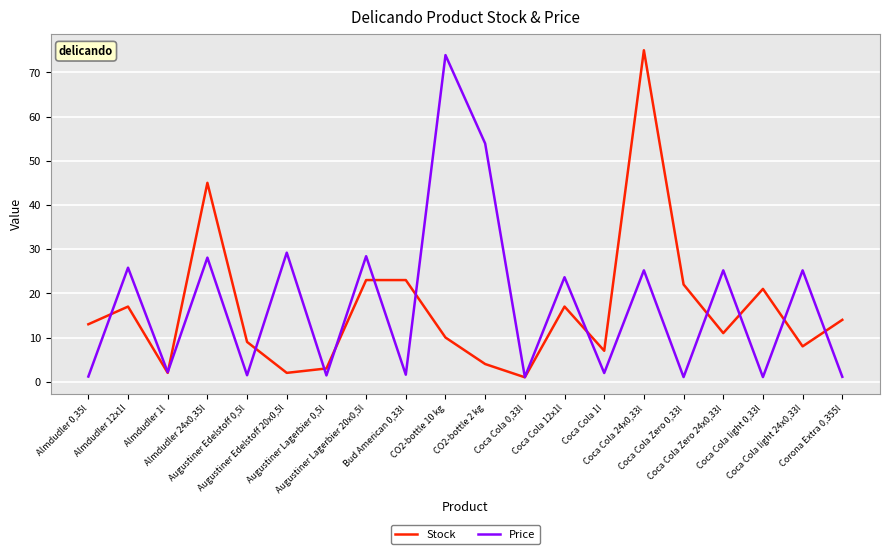

In Price, how many points are lower than both neighbors (excluding endpoints)?

8